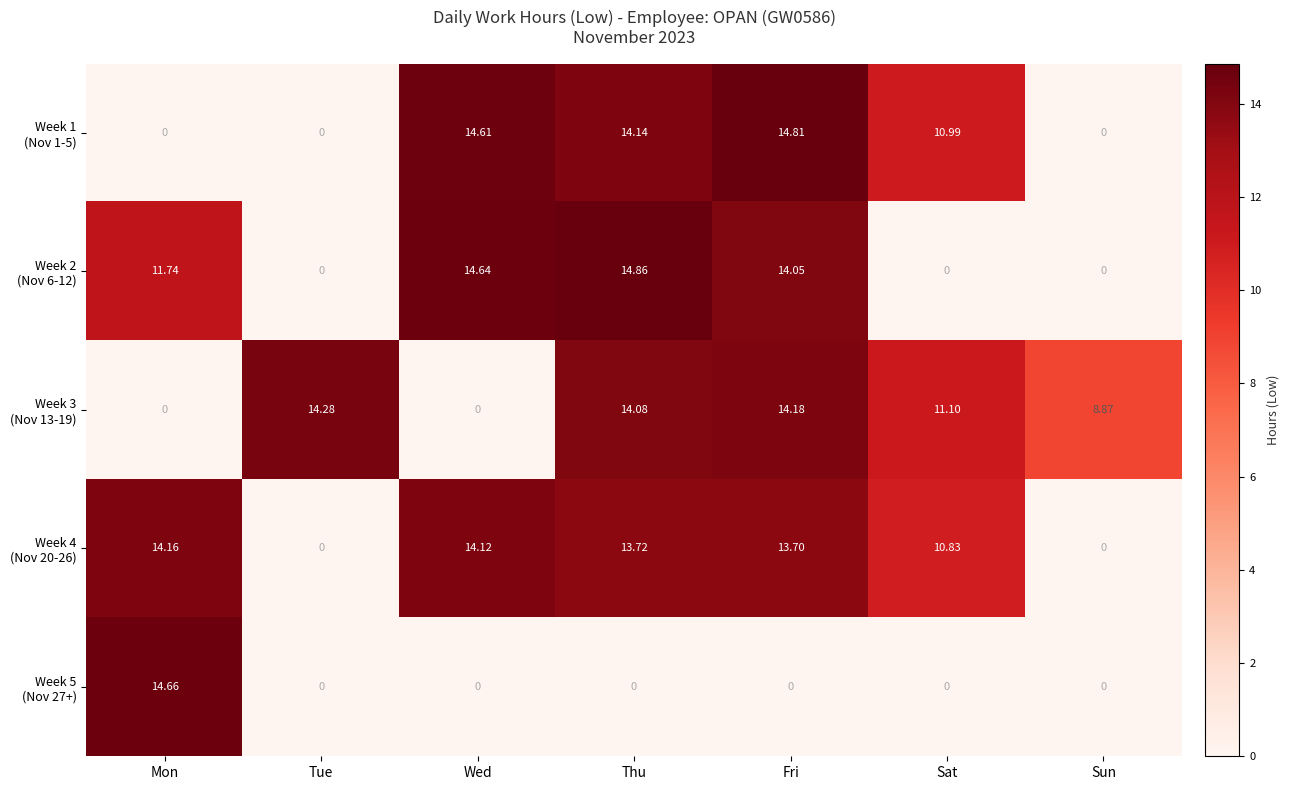

At which category is the sum across all series the highest?

Thu